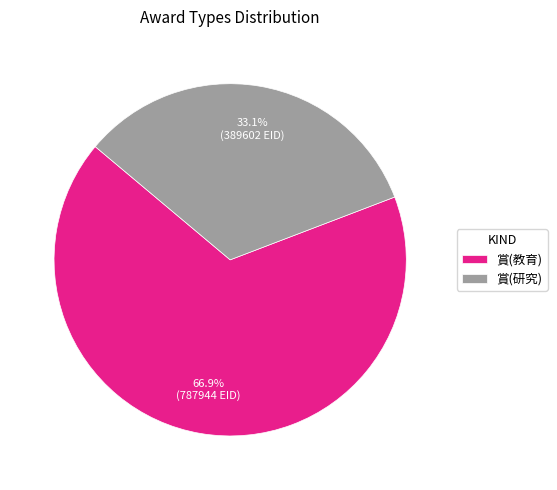

Which has a higher value, 賞(教育) or 賞(研究)?

賞(教育)